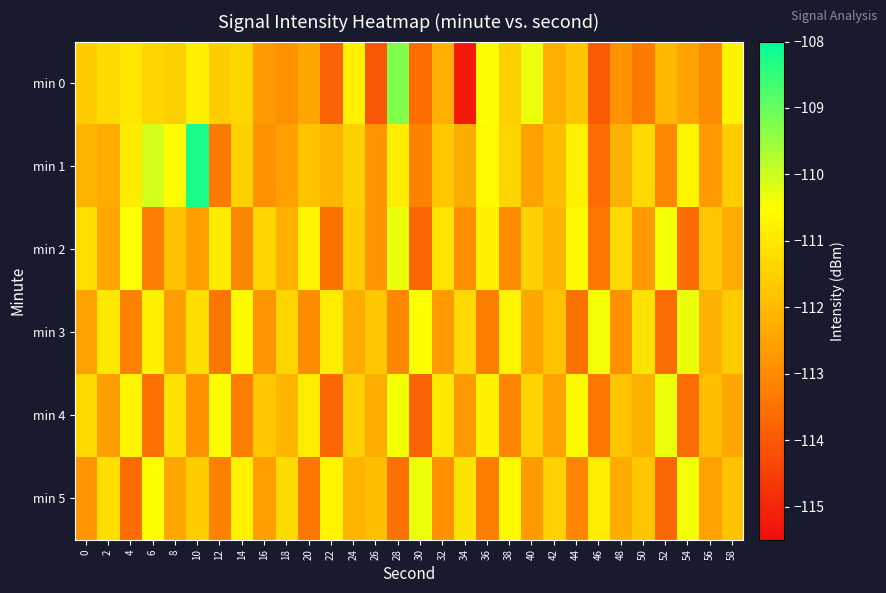

How many categories are shown in the chart?

30